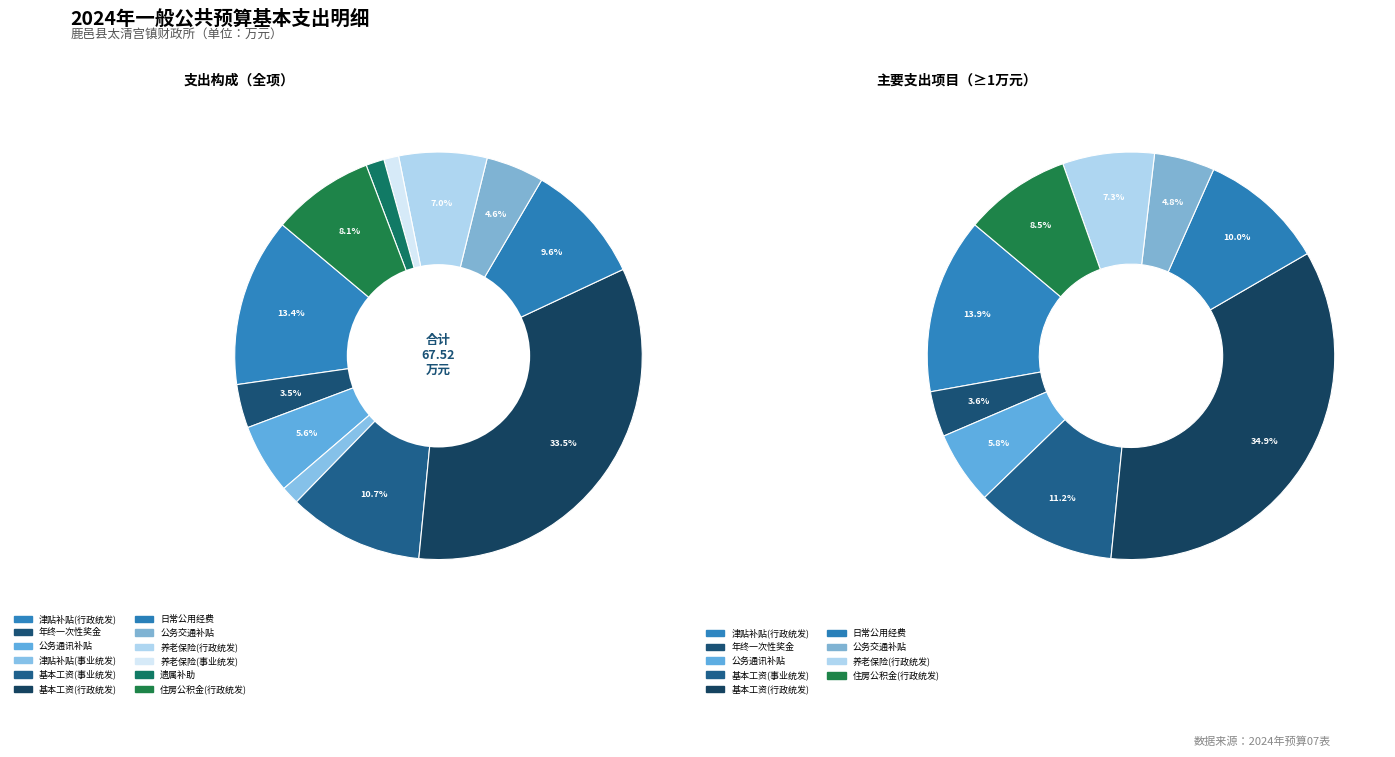

Is there a majority slice in this chart?

No